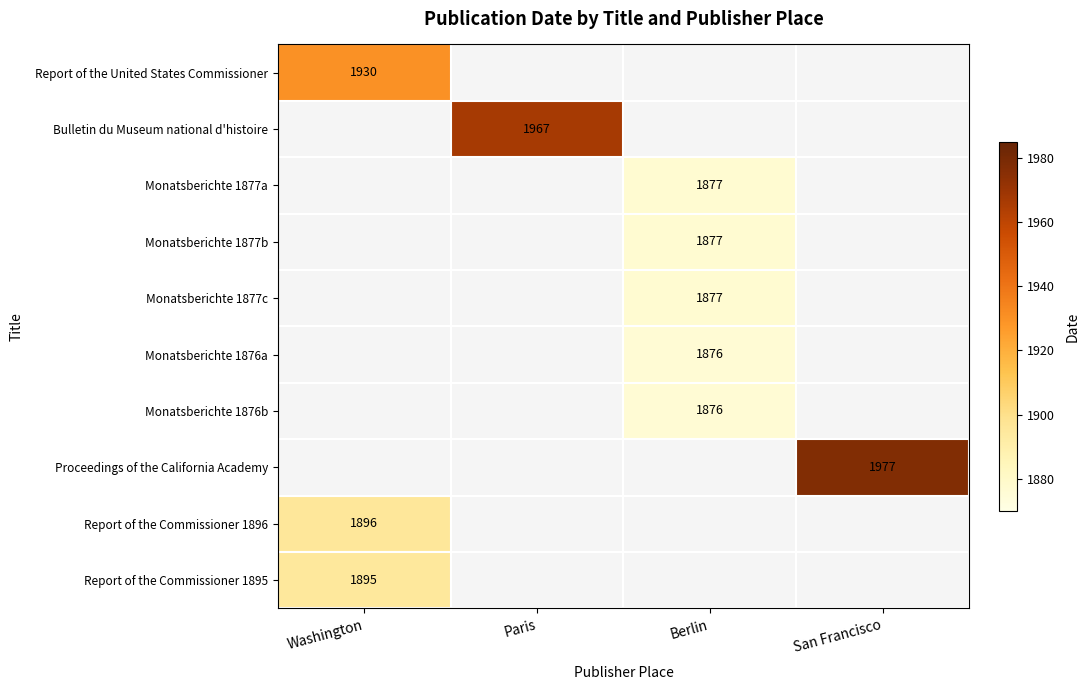

Which has a higher value, Washington or Paris?

Paris